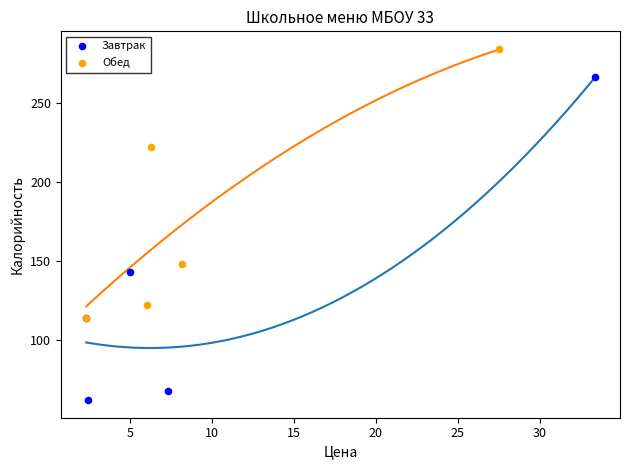

Which series contains the highest Y value?

Обед